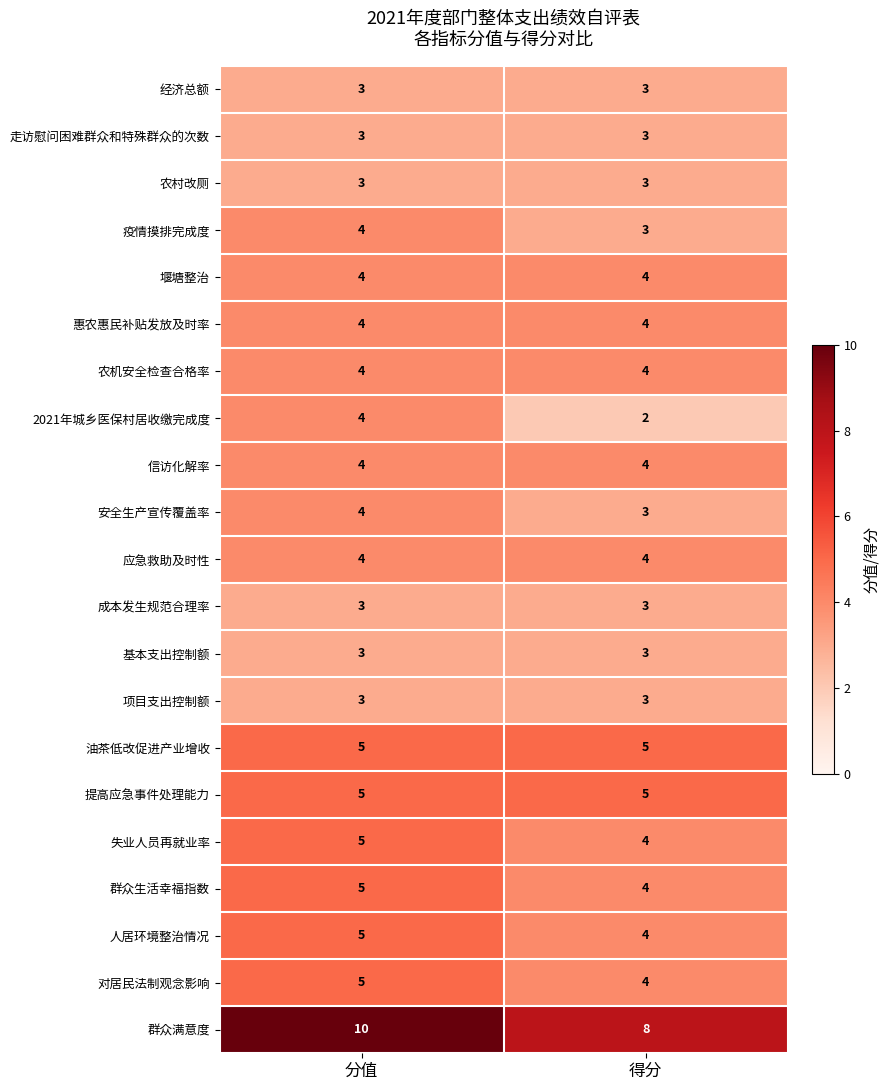

What is the difference between the highest and lowest values at 得分?

6